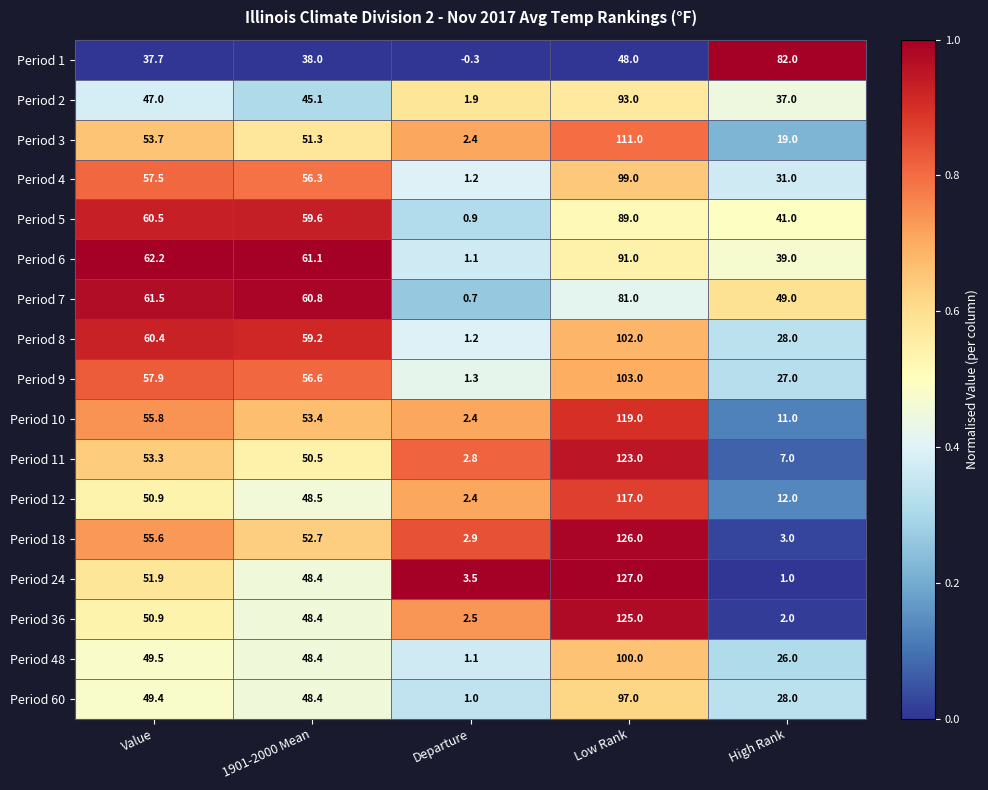

What is the total value across all series at Value?

915.7